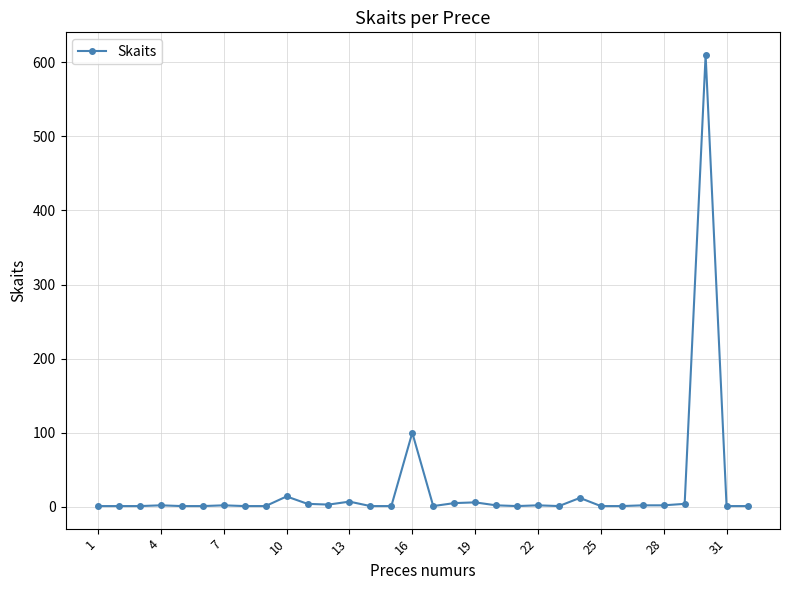

True or false: the data has more than 2 interior local peaks.

True